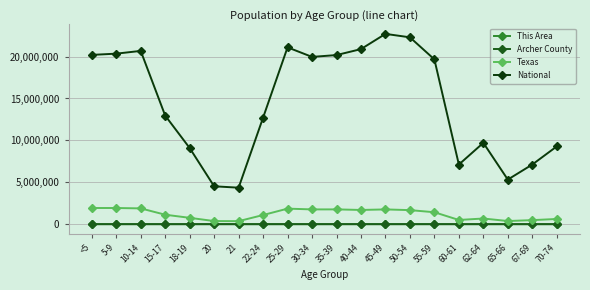

At how many categories does at least one series exceed 17903635?

10